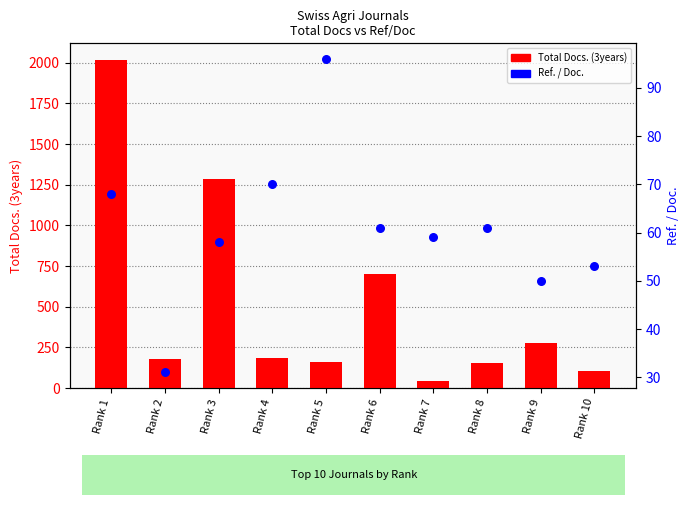

At how many categories does at least one series exceed 676?

3